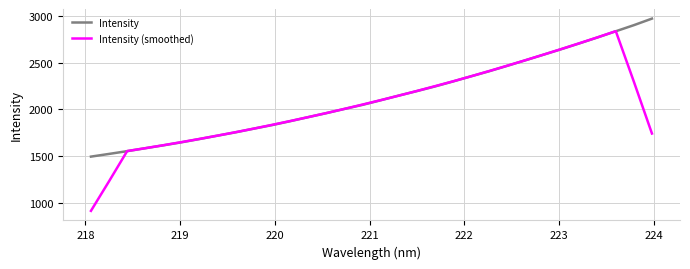

What is the lowest value of the Intensity series?

1495.3